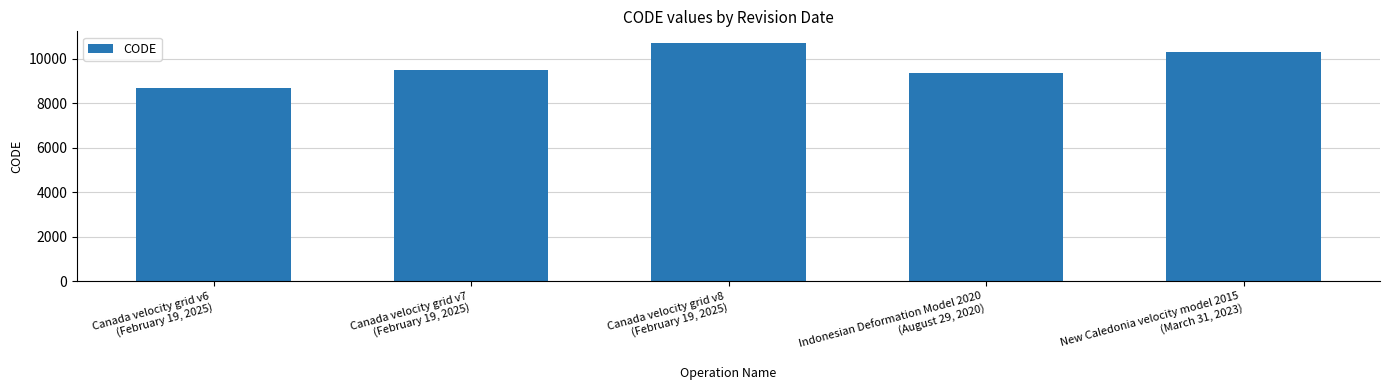

The chart shows a value of 10323 at New Caledonia velocity model 2015
(March 31, 2023). True or false?

True